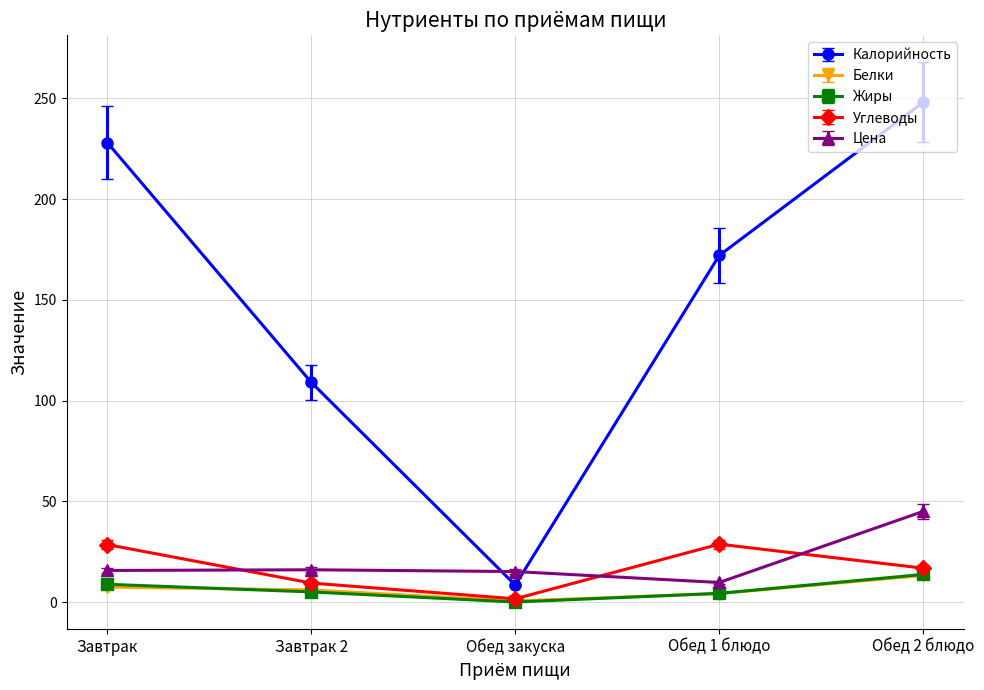

What is the maximum value shown in the chart?

248.0